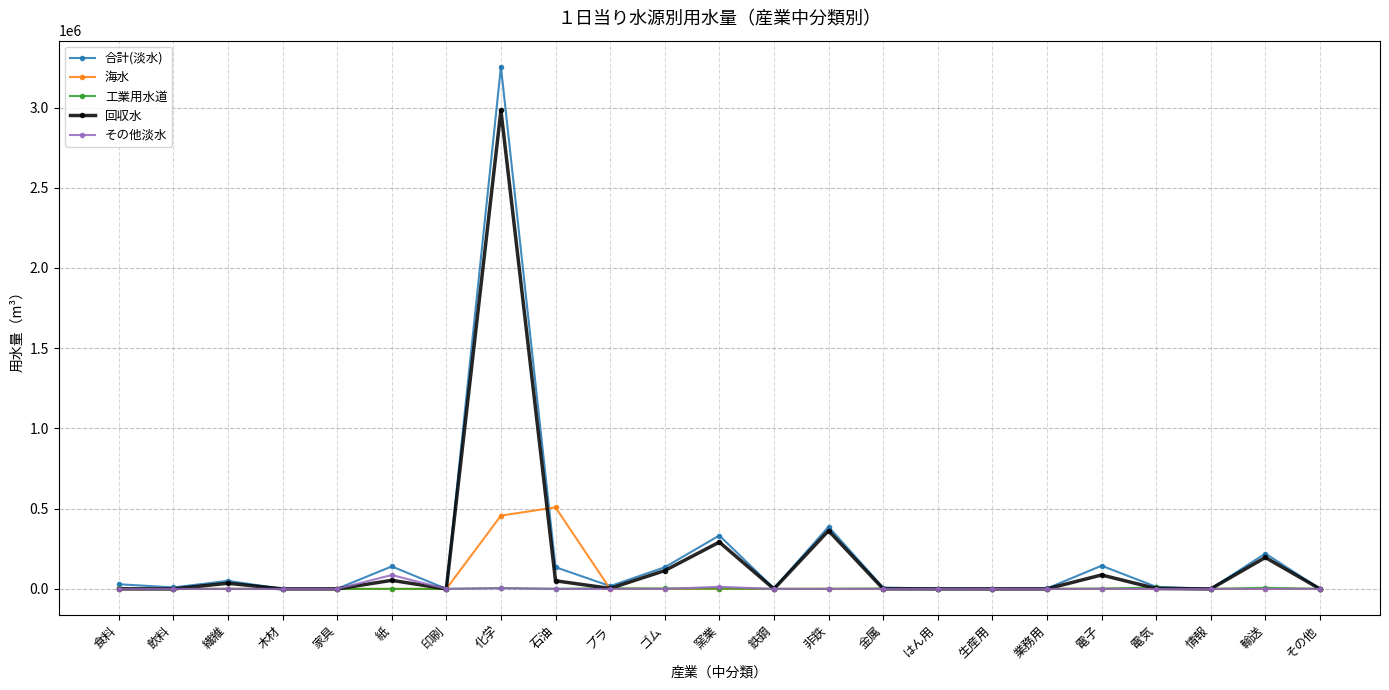

The value of 海水 at 家具 is -181700. True or false?

False